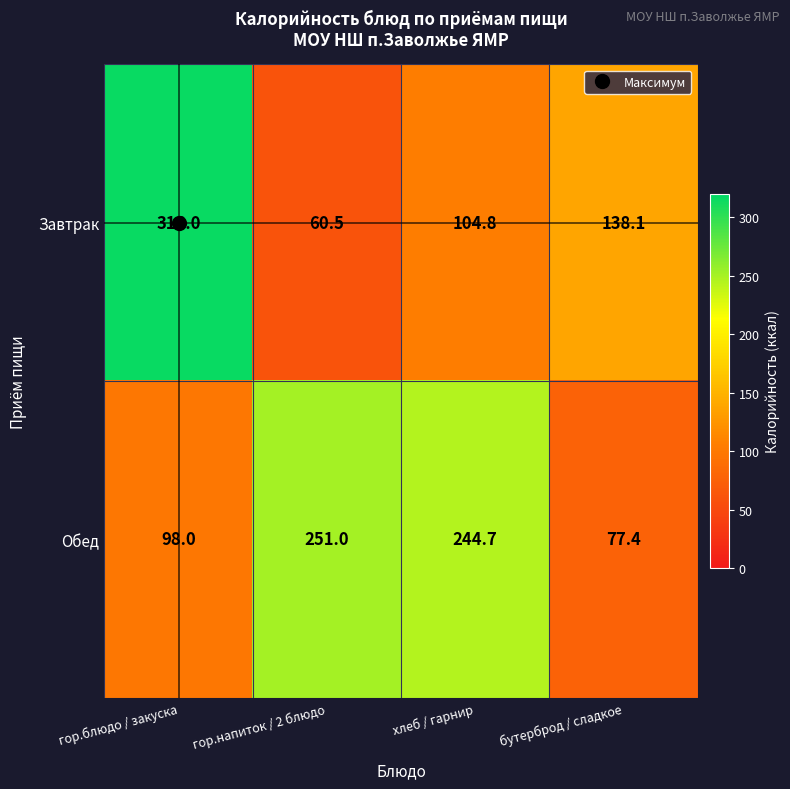

The value of Обед at бутерброд / сладкое is 127.1. True or false?

False